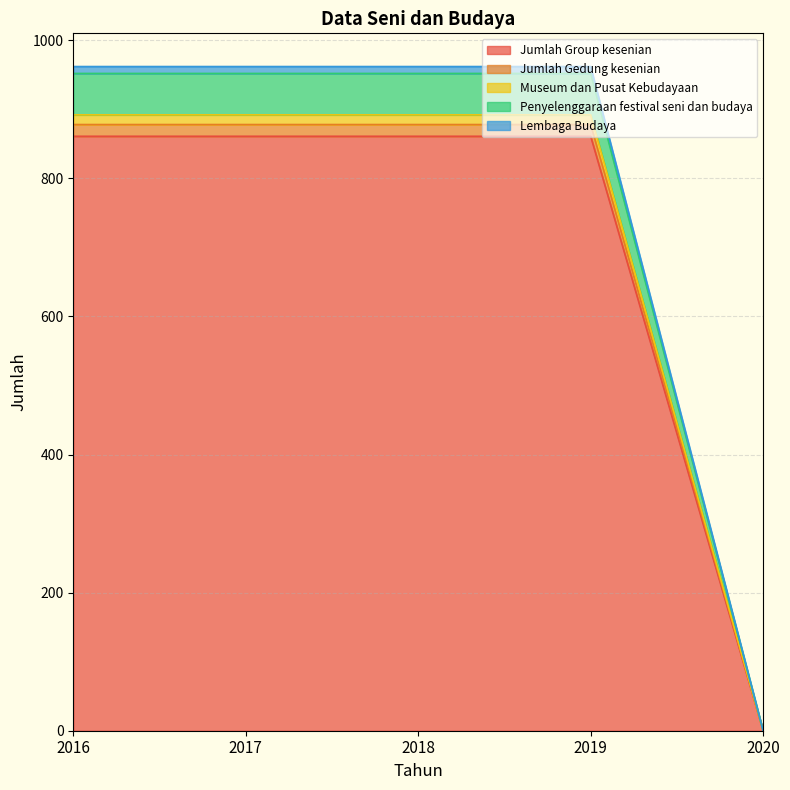

Is it true that Jumlah Group kesenian equals 1341 at 2018?

False